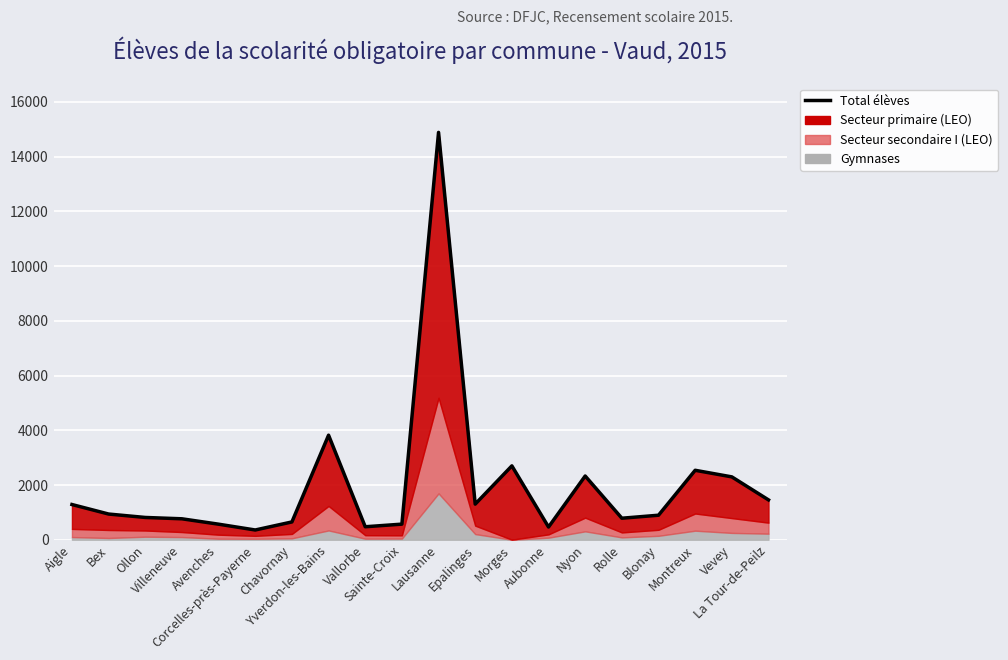

Where is the first local minimum?

Corcelles-près-Payerne